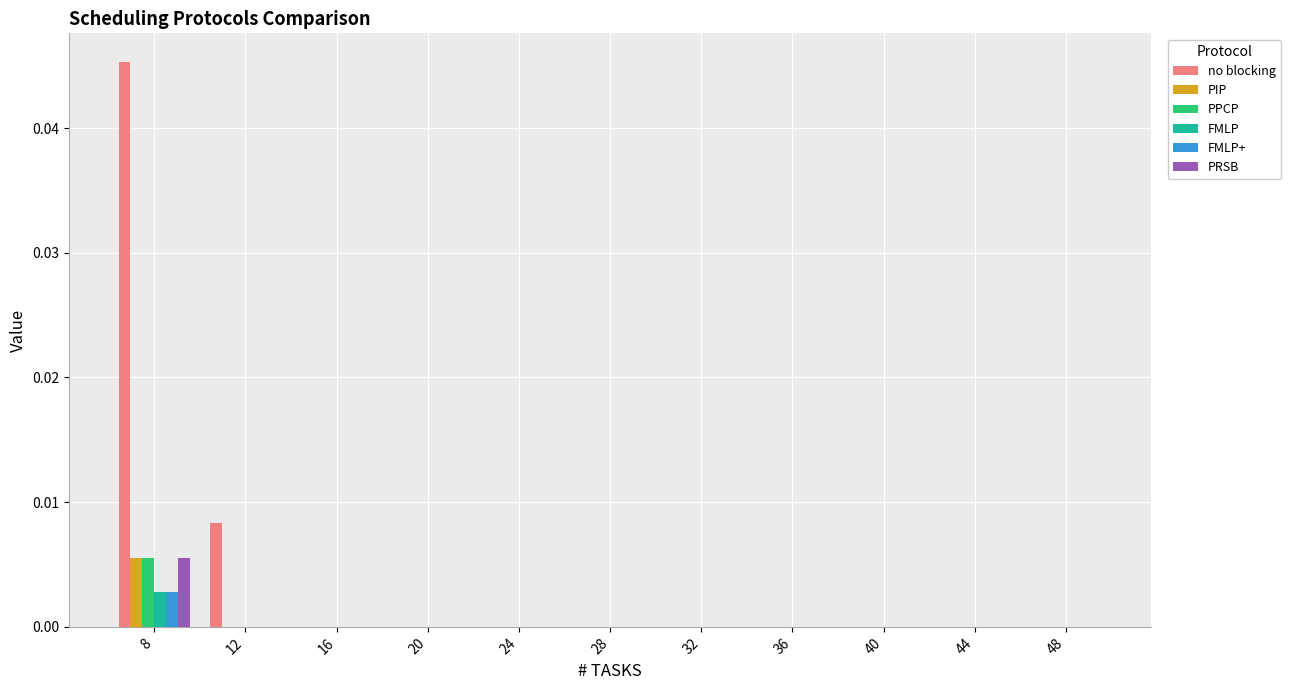

Which category has the highest value across all series?

8